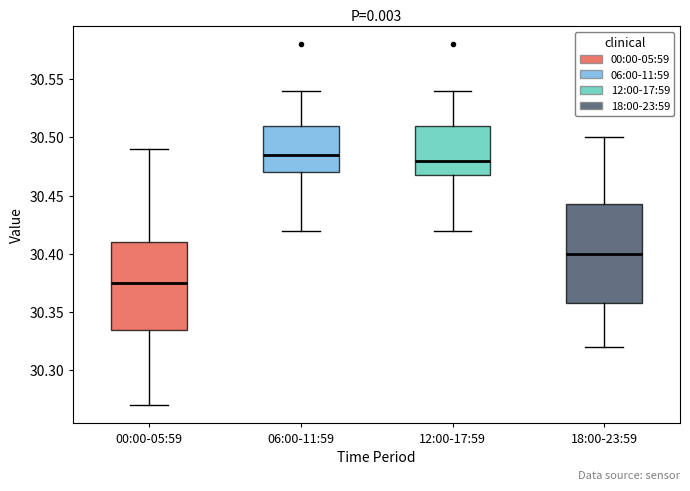

Which box has the lowest median line?

00:00-05:59